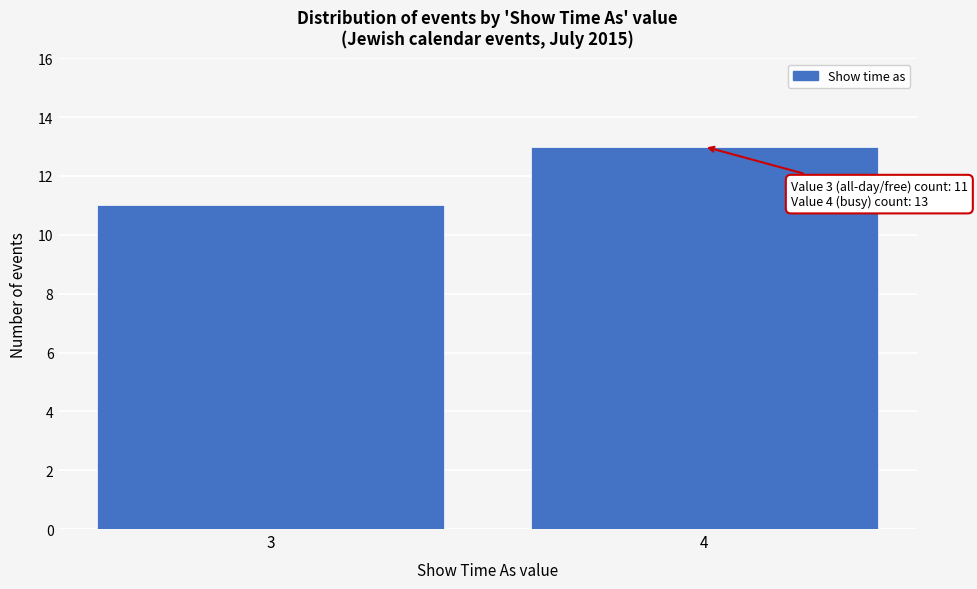

Reading left to right, transcribe all the data shown in this chart.

3=11	4=13